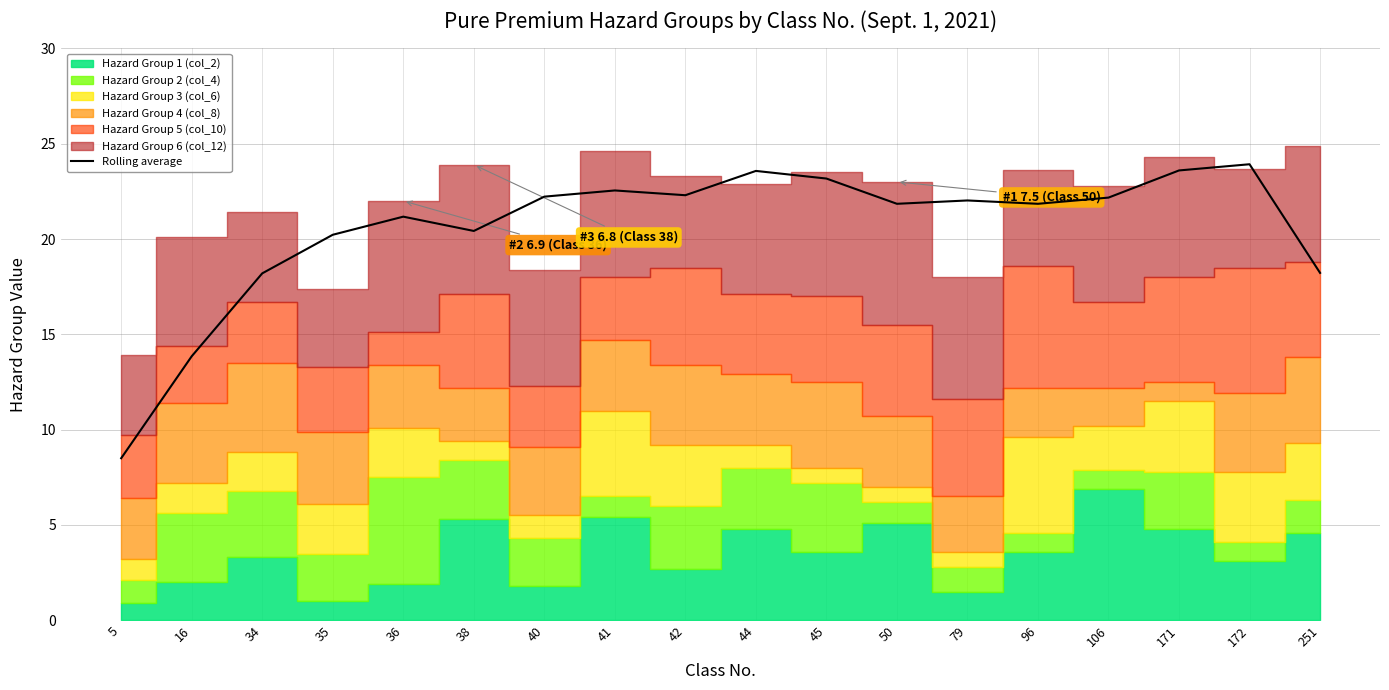

Reading left to right, list all the values displayed in this chart.

8.5	13.8	18.2	20.2	21.2	20.4	22.2	22.6	22.3	23.6	23.2	21.9	22.0	21.8	22.2	23.6	23.9	18.2